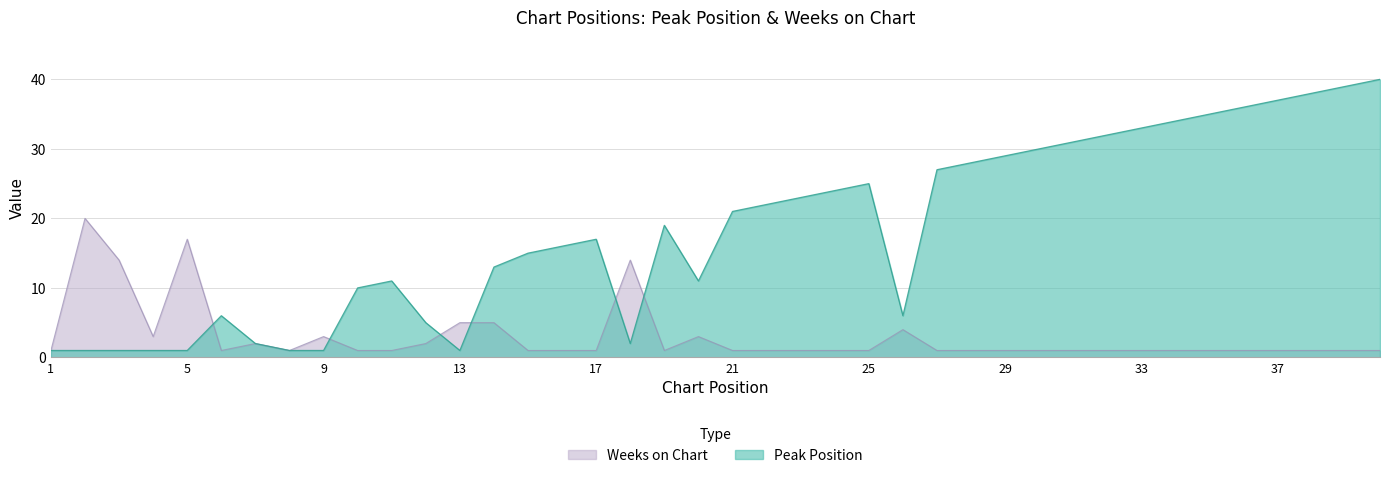

What are all the series names shown in the legend?

Weeks on Chart, Peak Position